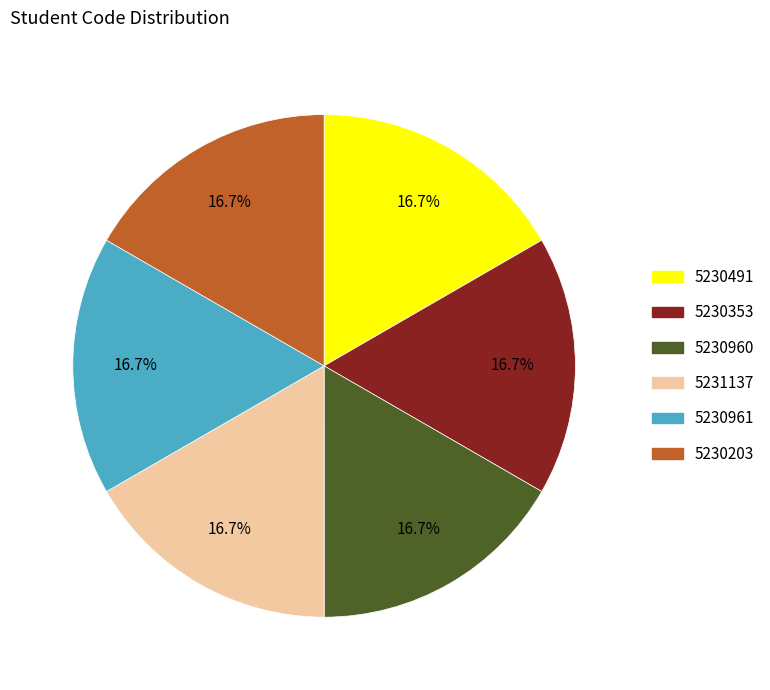

What is the ratio of the value at 5230353 to the value at 5230491?

1.0